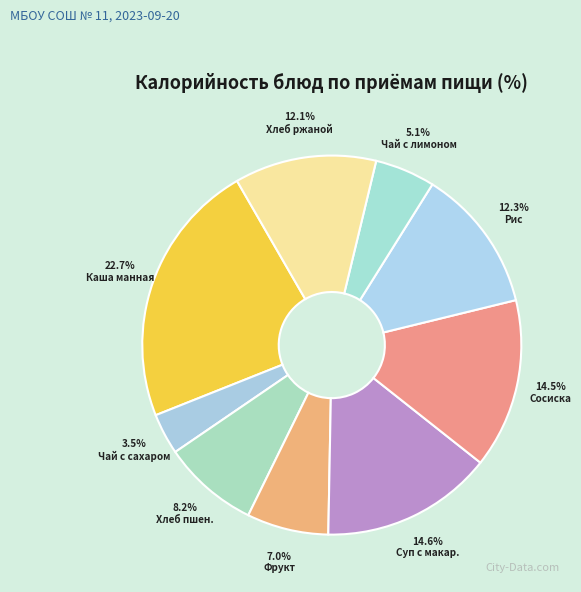

How many slices are in this pie chart?

9